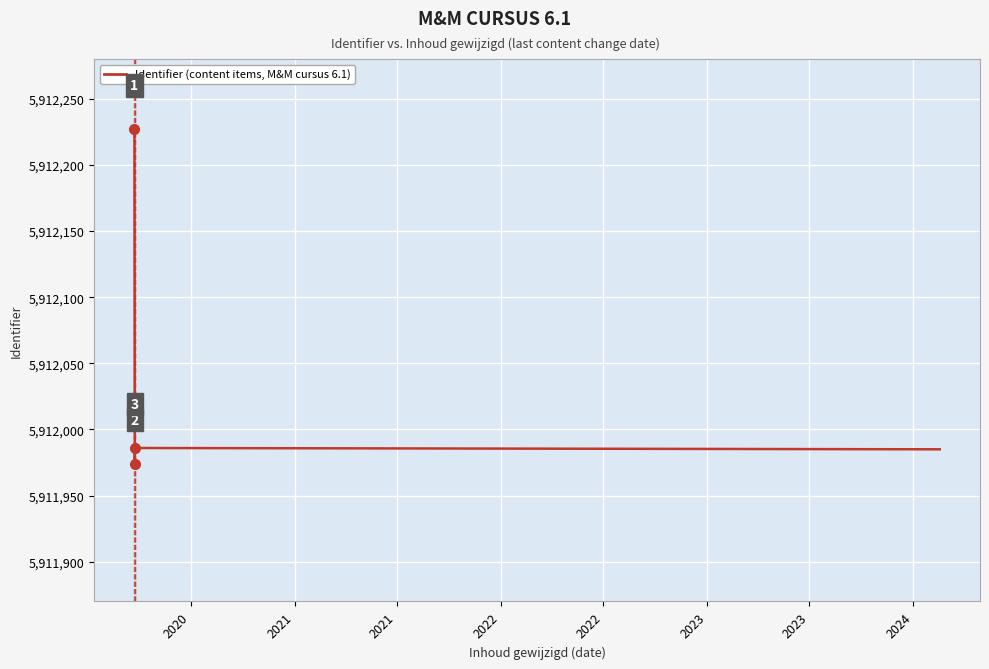

What is the minimum value shown in the chart?

5911971